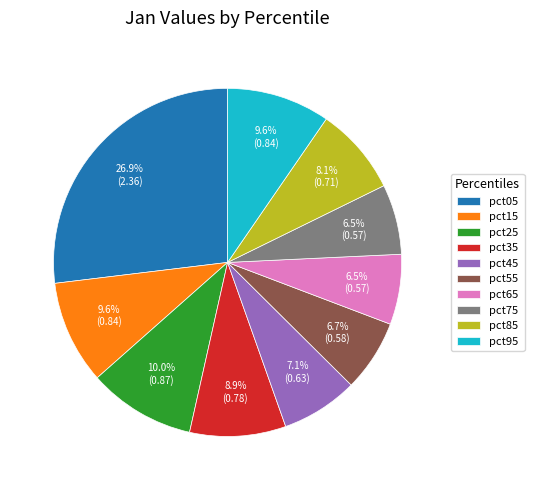

Is there a majority slice in this chart?

No